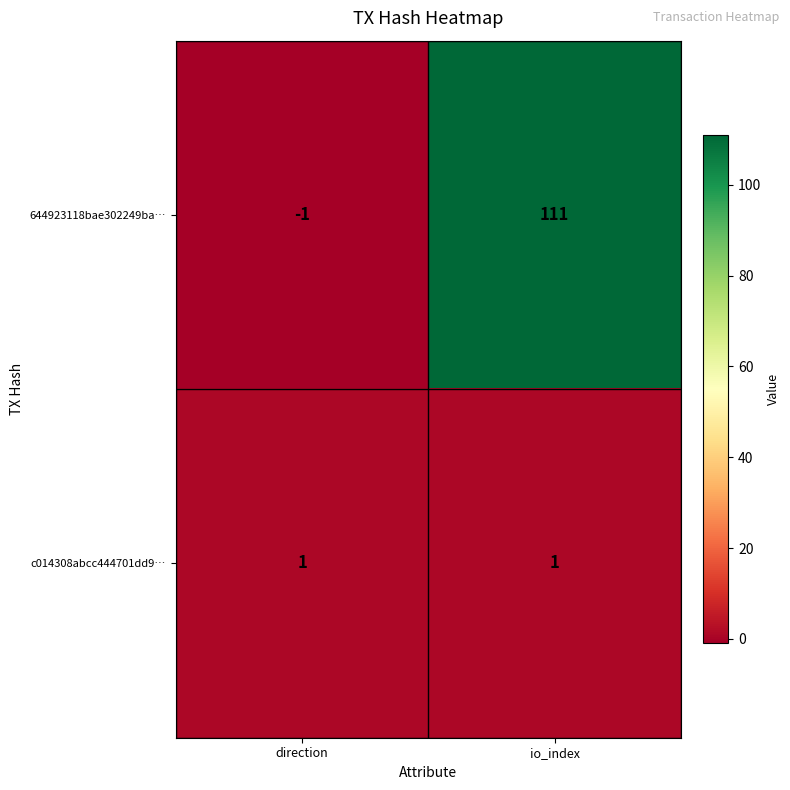

At which category is the sum across all series the highest?

io_index